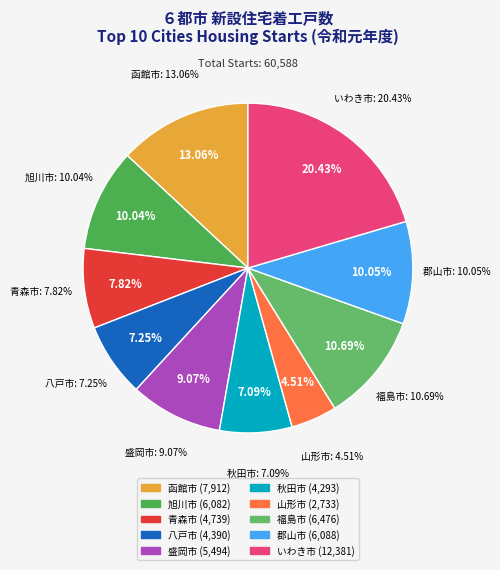

To the nearest percent, what is the difference between the 盛岡市 and 青森市 slice percentages?

1%